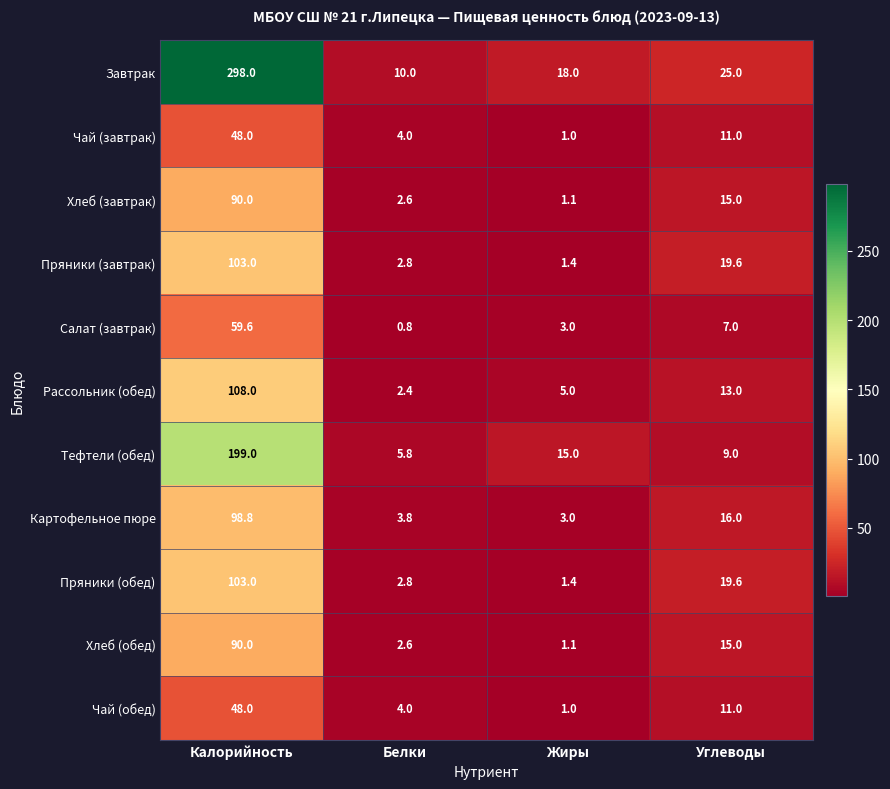

Which series has the largest range (max minus min)?

Завтрак